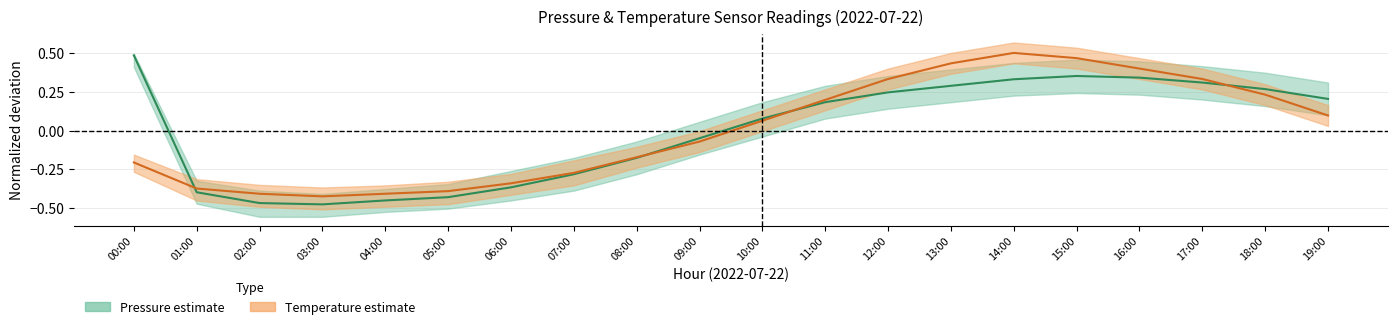

Is the value of Pressure (center) at 12:00 greater than the value of Temperature (center) at 03:00?

Yes